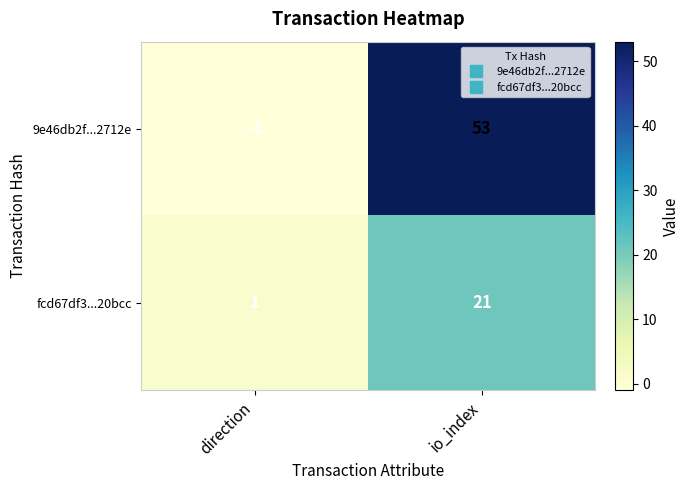

The value of fcd67df3...20bcc at io_index is 29. True or false?

False